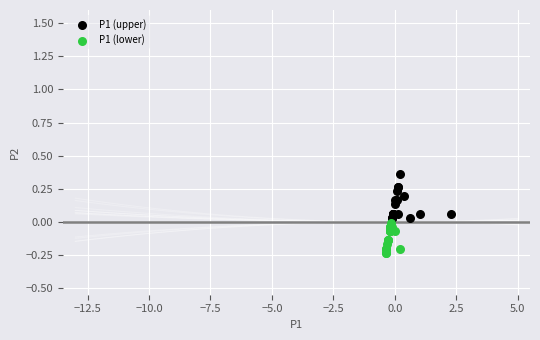

Which series contains the highest Y value?

P1 (upper)